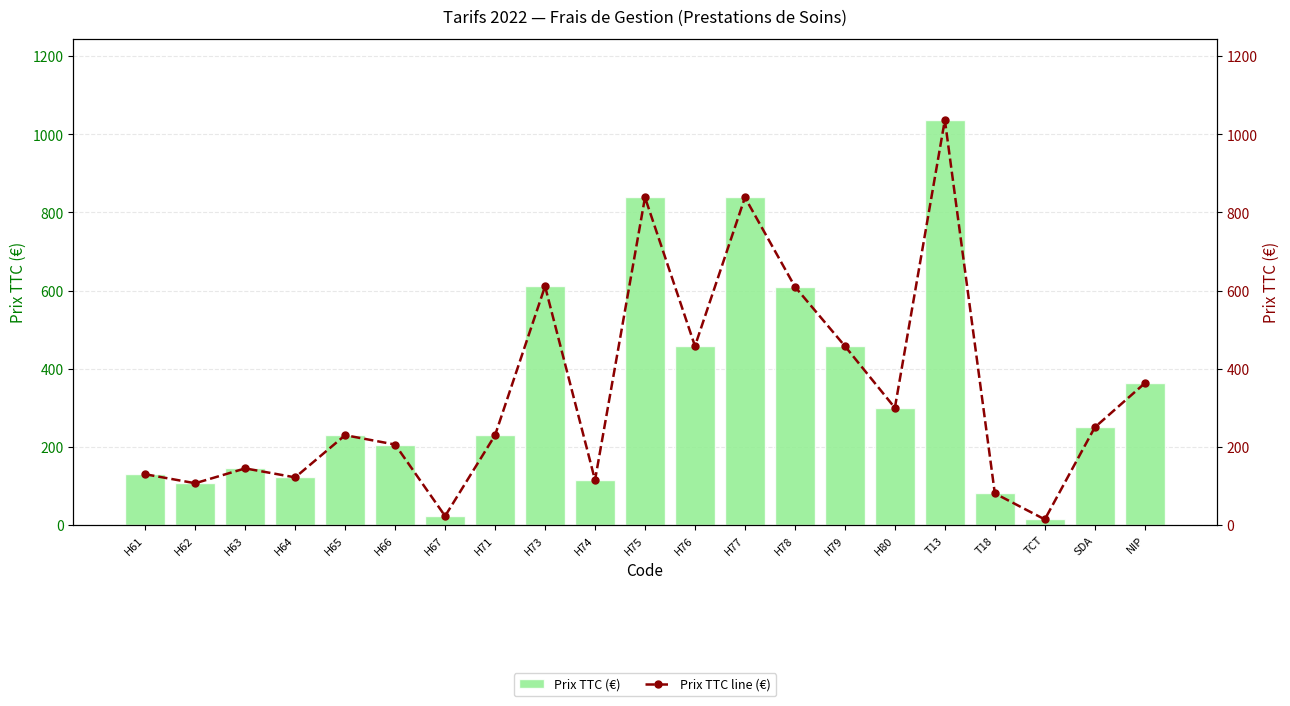

The Prix TTC line (€) series shows 610.0 at H78. True or false?

True